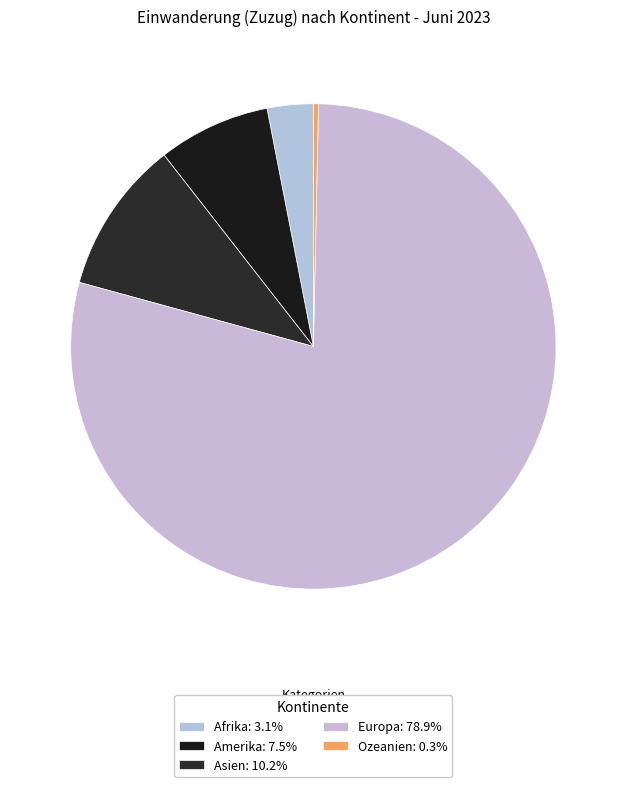

Combined, what portion of the pie is Amerika and Europa?

86.4%